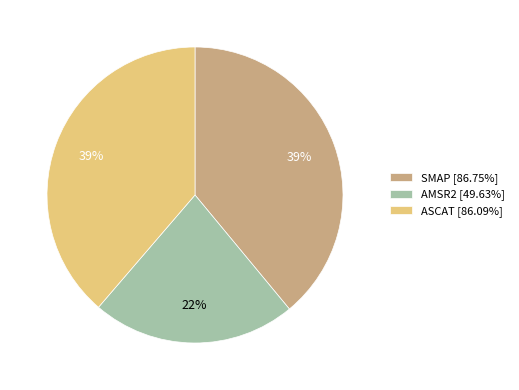

The AMSR2 slice represents 28% of the pie. True or false?

False